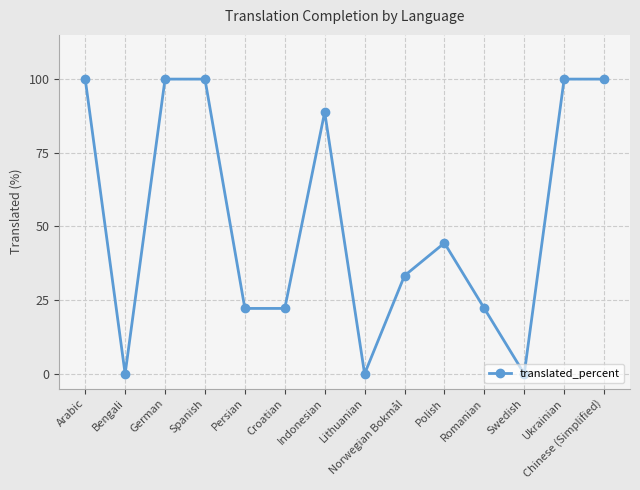

Is it true that the value at Indonesian is 88.8?

True